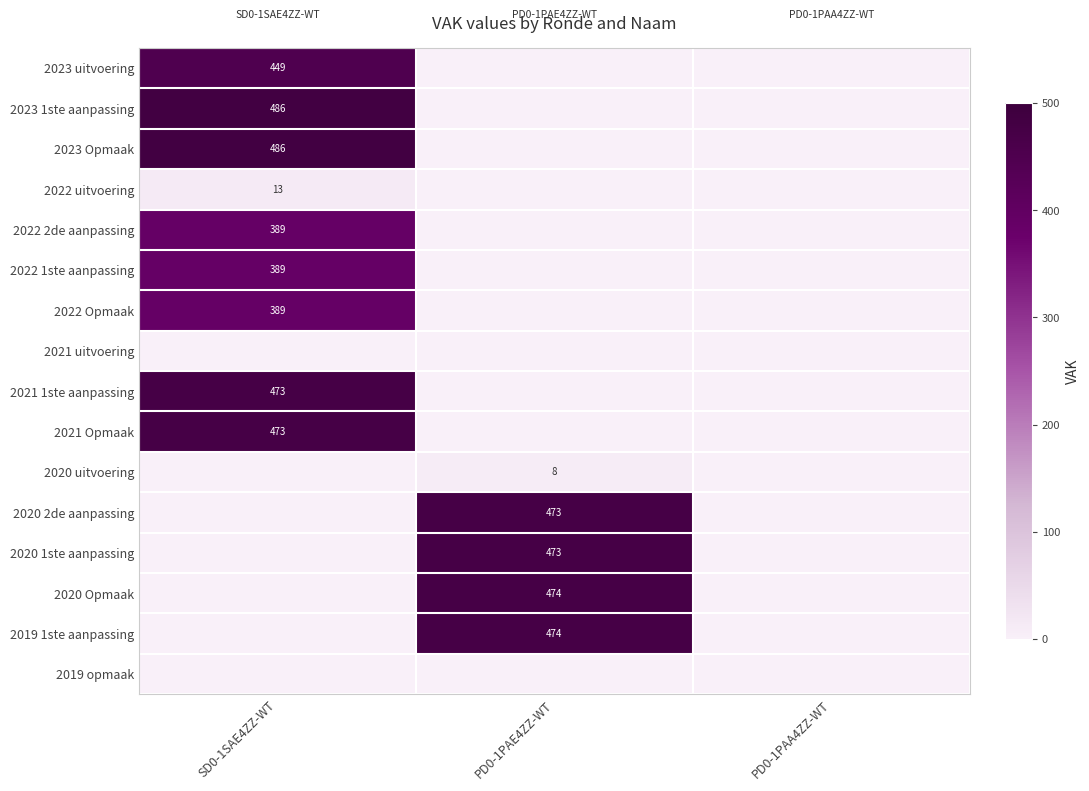

Is it true that 2020 1ste aanpassing equals 714 at PD0-1PAE4ZZ-WT?

False